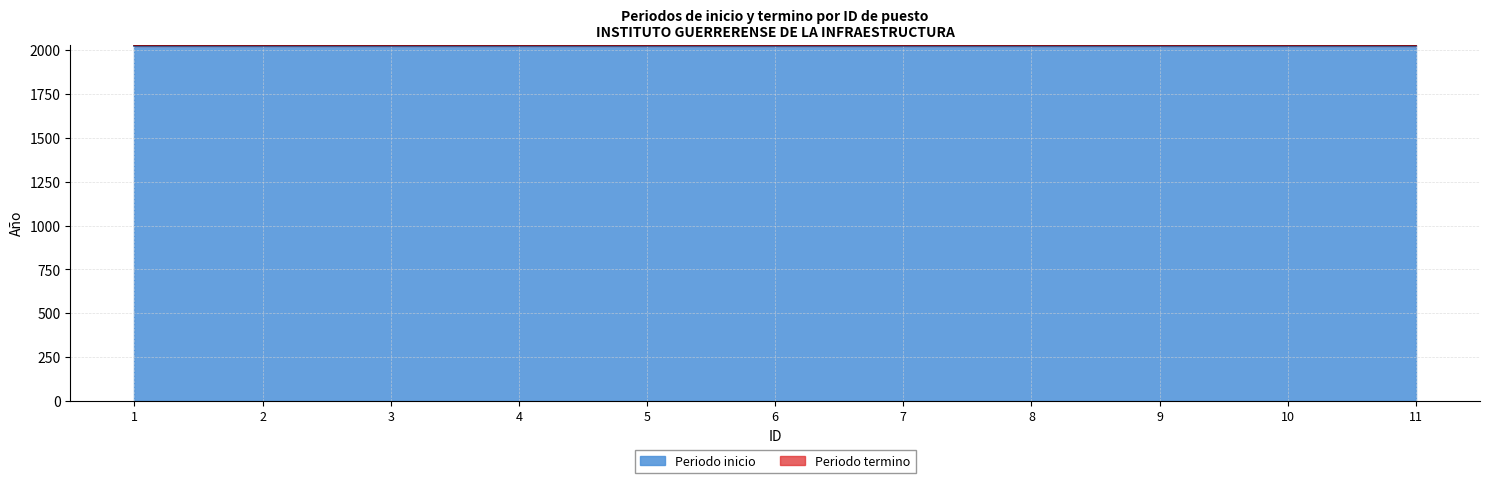

True or false: Periodo inicio and Periodo termino intersect in this chart.

False